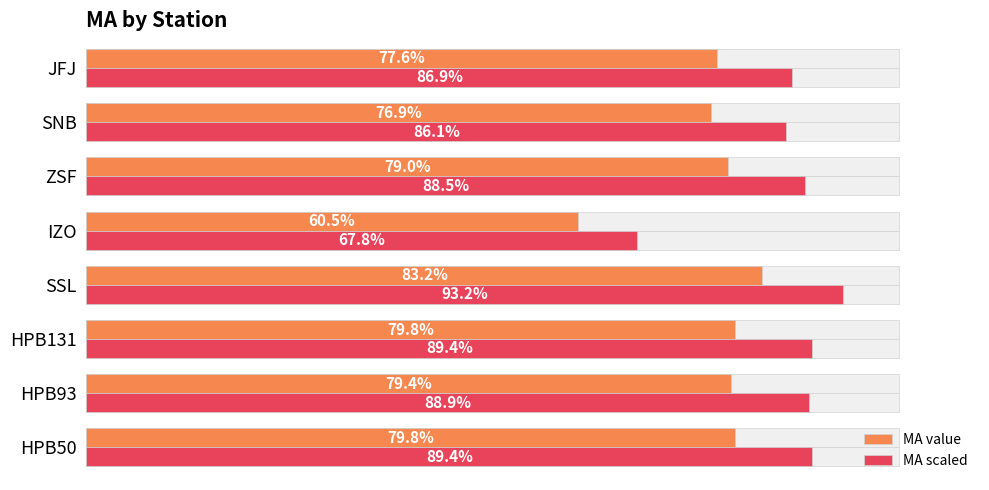

Rank the series by their maximum value, from lowest to highest.

MA value, MA scaled